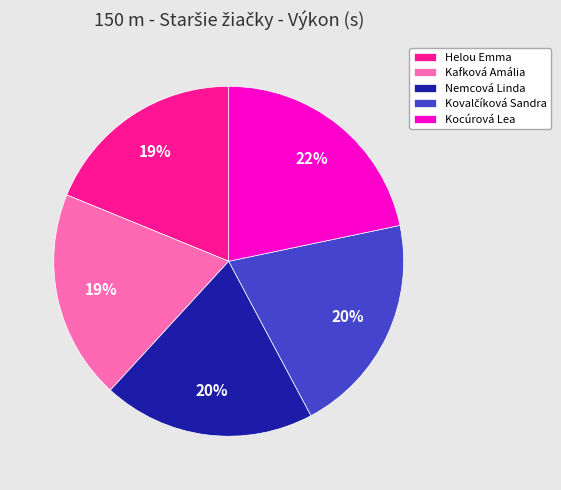

What percentage is the Helou Emma slice, to the nearest percent?

19%